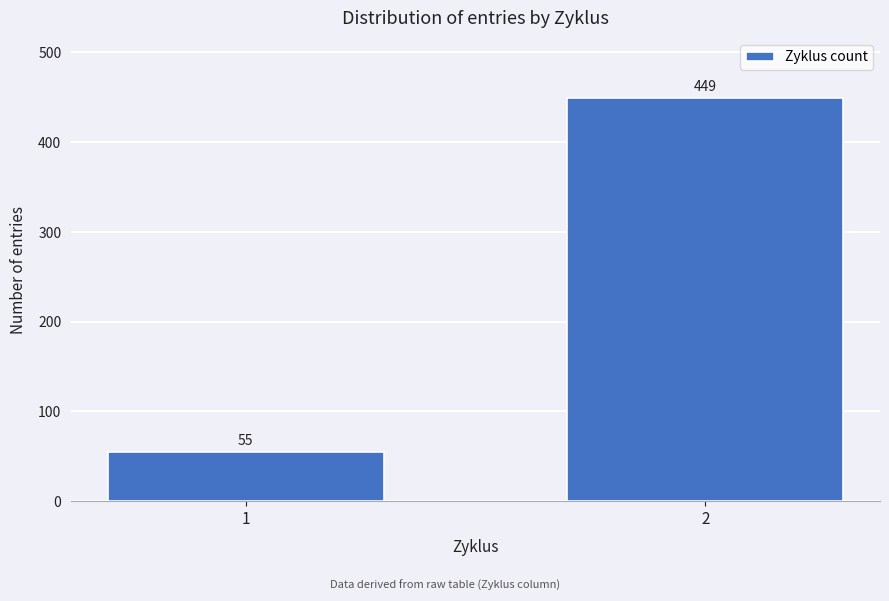

Reading left to right, transcribe all the data shown in this chart.

55	449